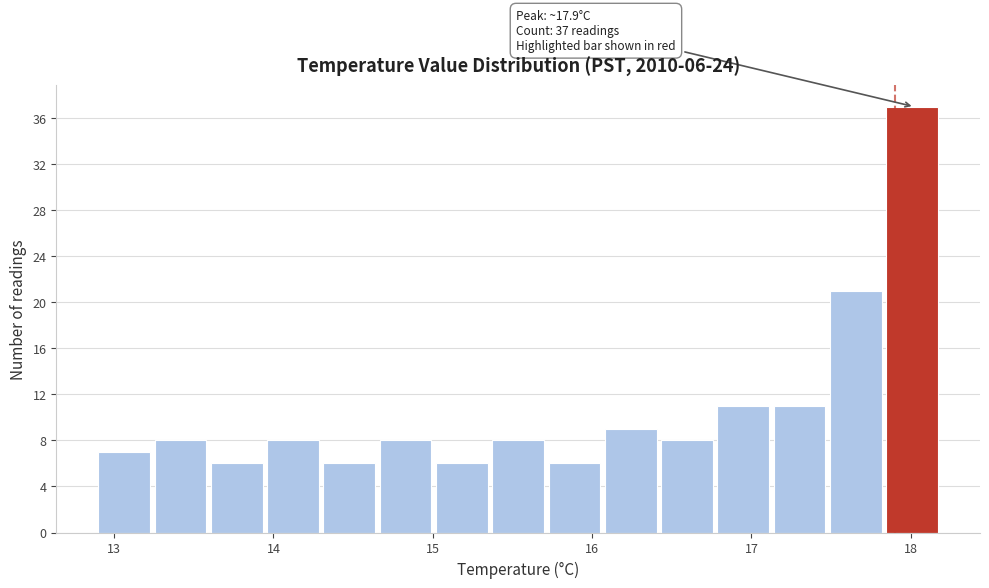

Read against the x-axis, roughly where is the centre of the tallest bar?

18.0